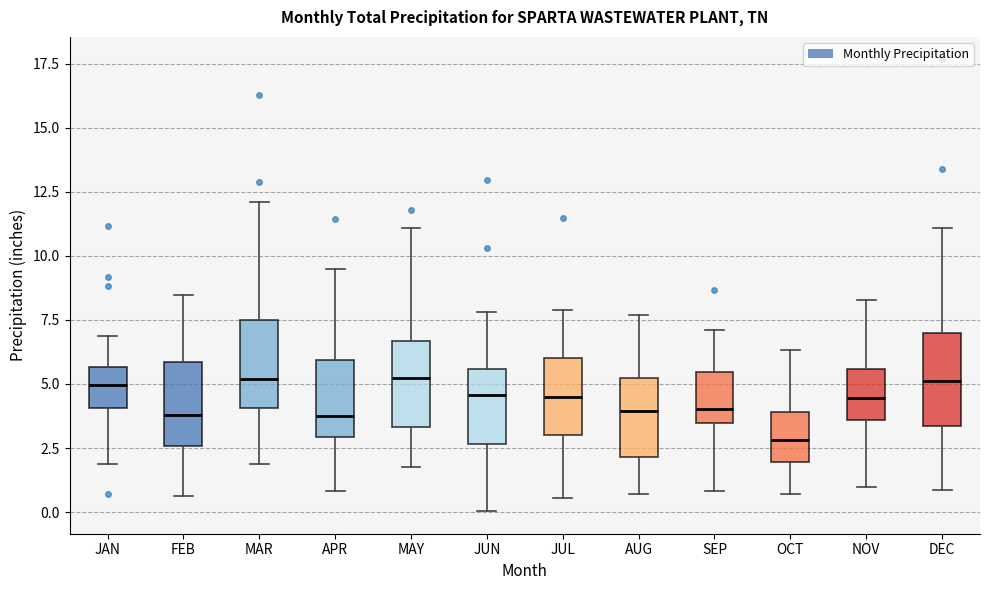

Which box has the lowest median line?

OCT